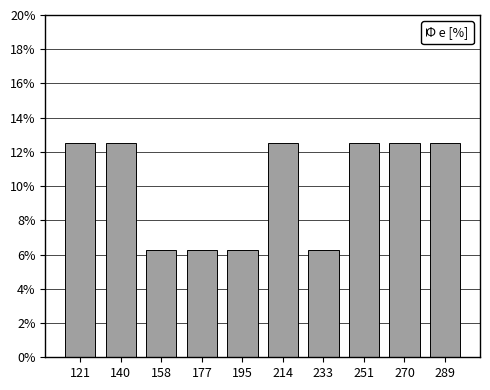

What is the sum of the values at 251 and 289?

25.0